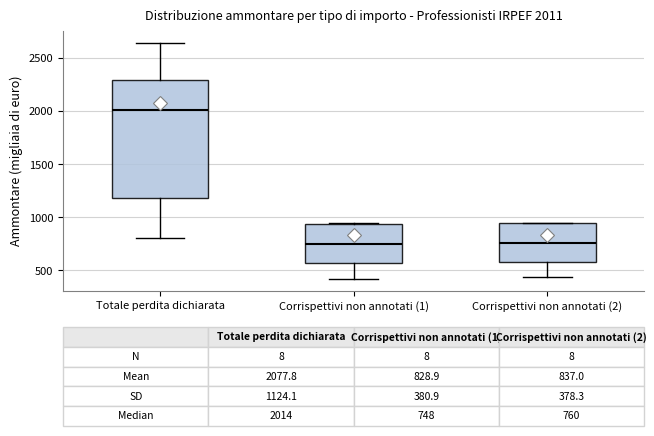

Comparing the boxes themselves (not the whiskers), which one is the tallest?

Totale perdita dichiarata